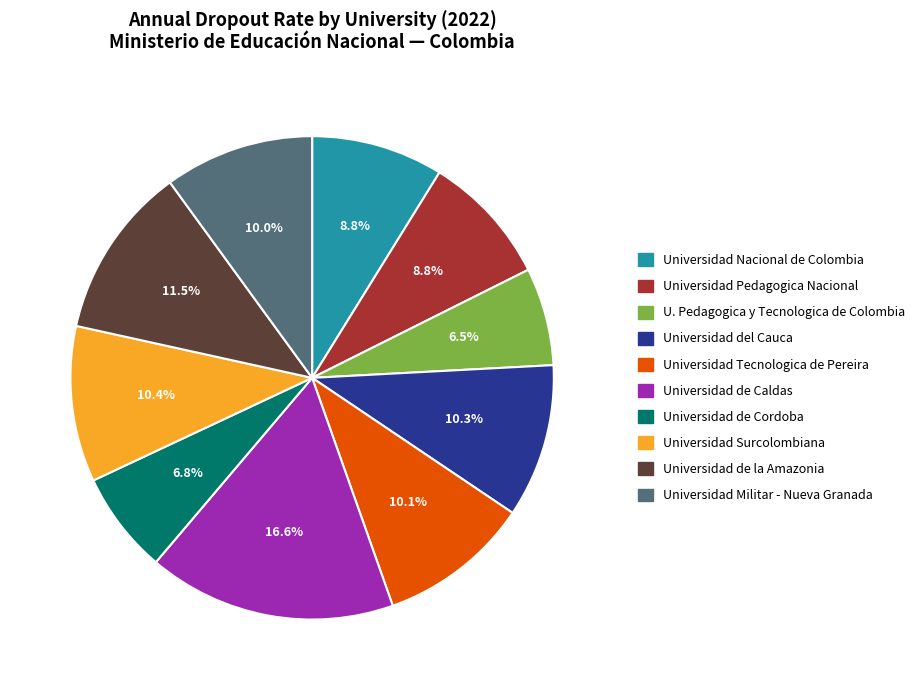

Does any single category account for the majority?

No